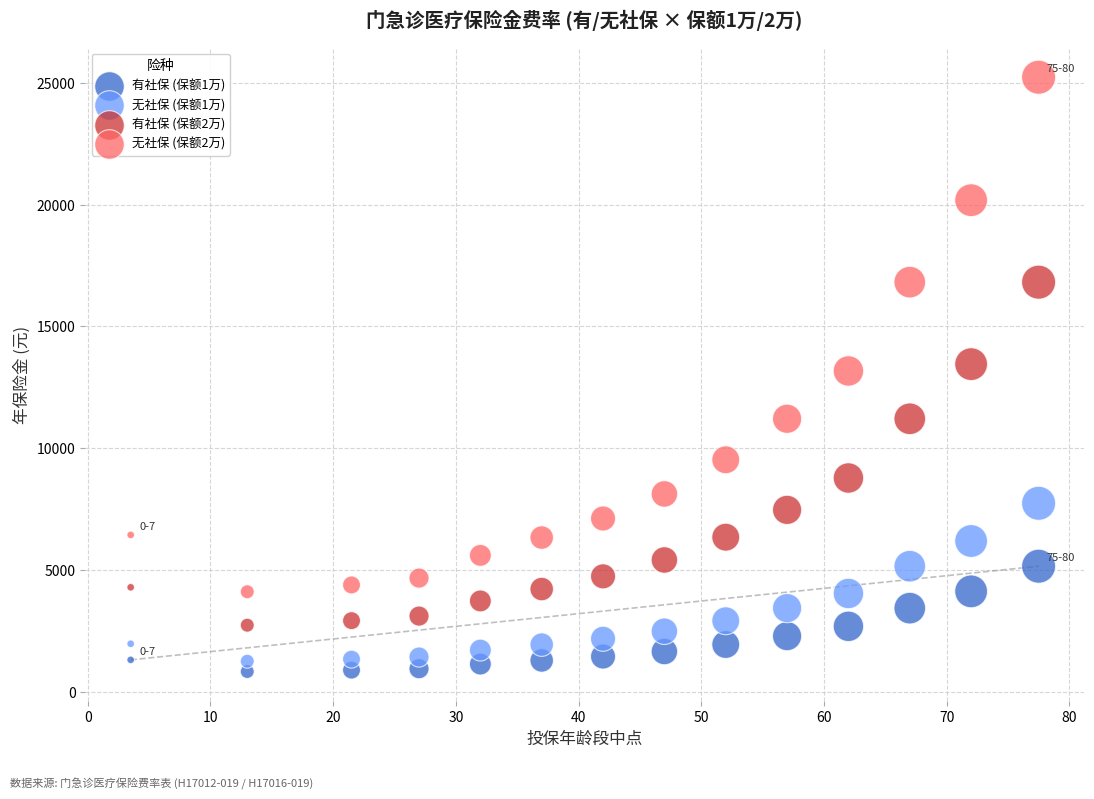

Across all data points, what is the range of Y values (max minus min)?

24387